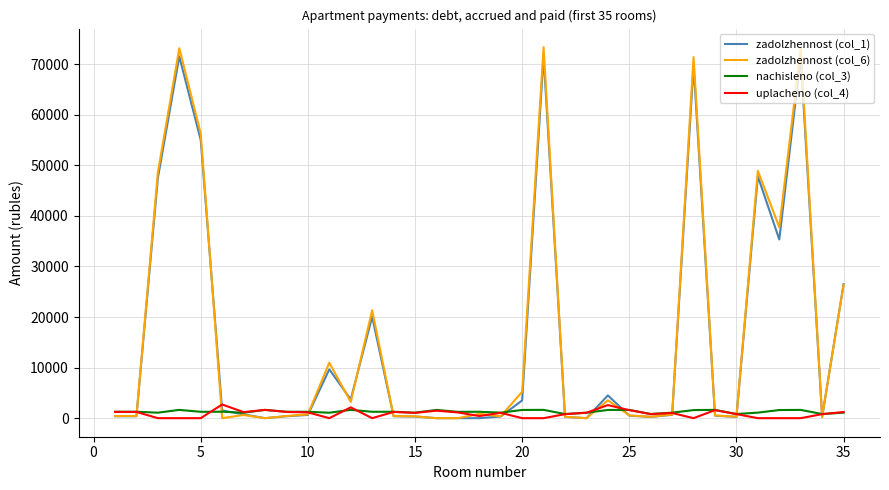

Which series has the largest range (max minus min)?

zadolzhennost (col_6)